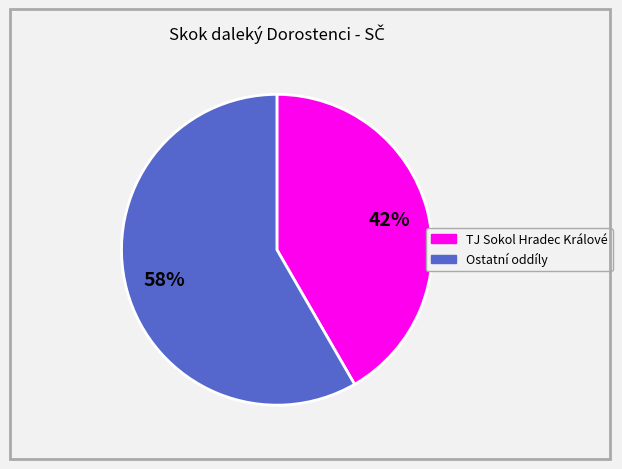

To the nearest percent, what is the average slice percentage?

50%